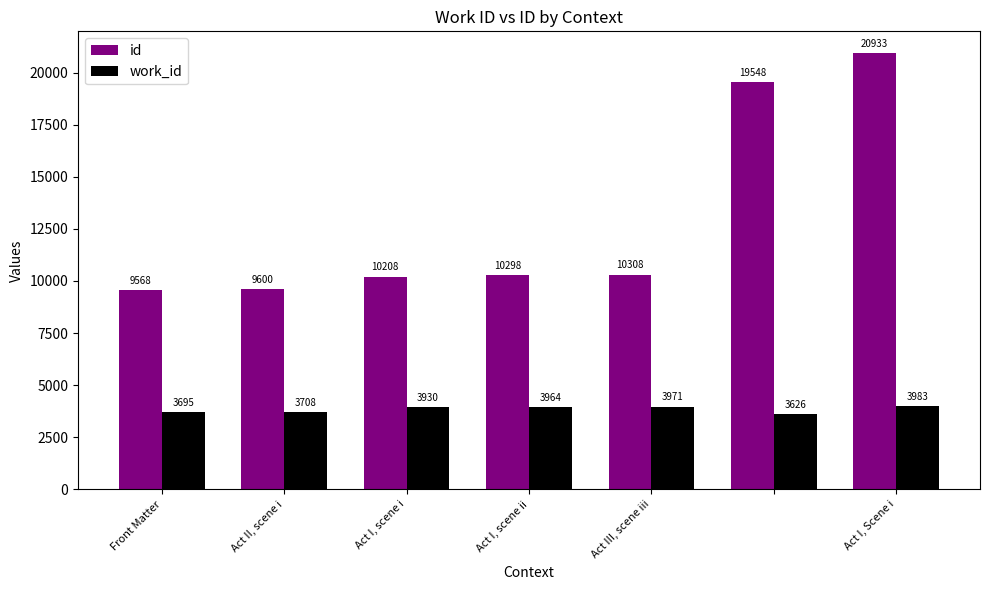

Which series has the largest range (max minus min)?

id